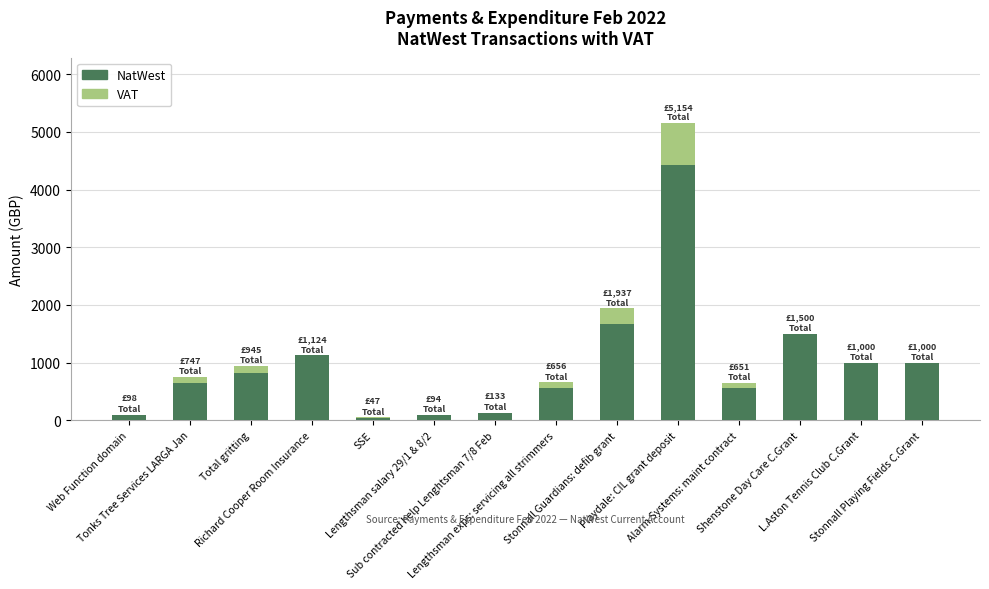

Count the number of data series in this chart.

2